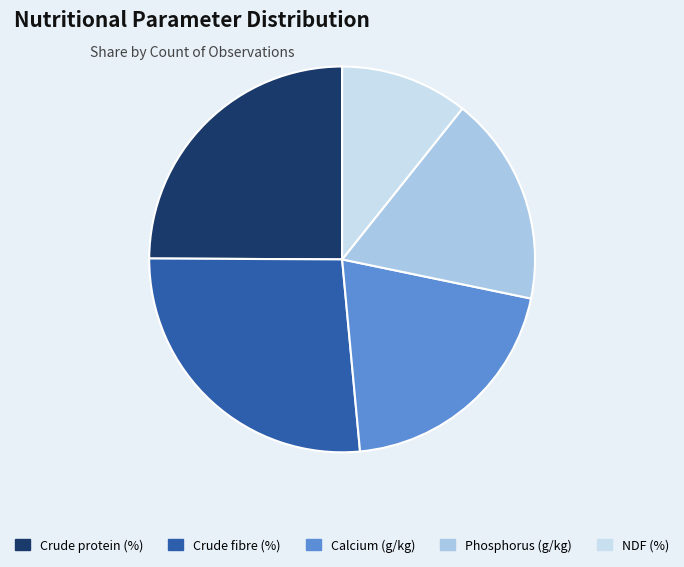

Is there a majority slice in this chart?

No